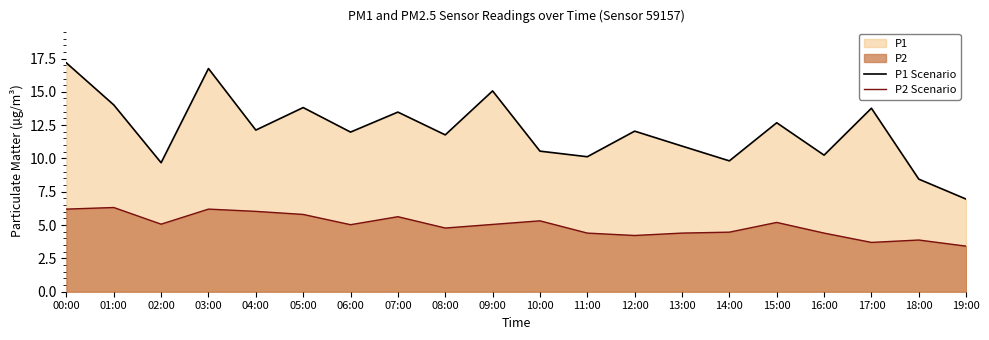

True or false: P1 Scenario and P2 Scenario cross at least once.

False